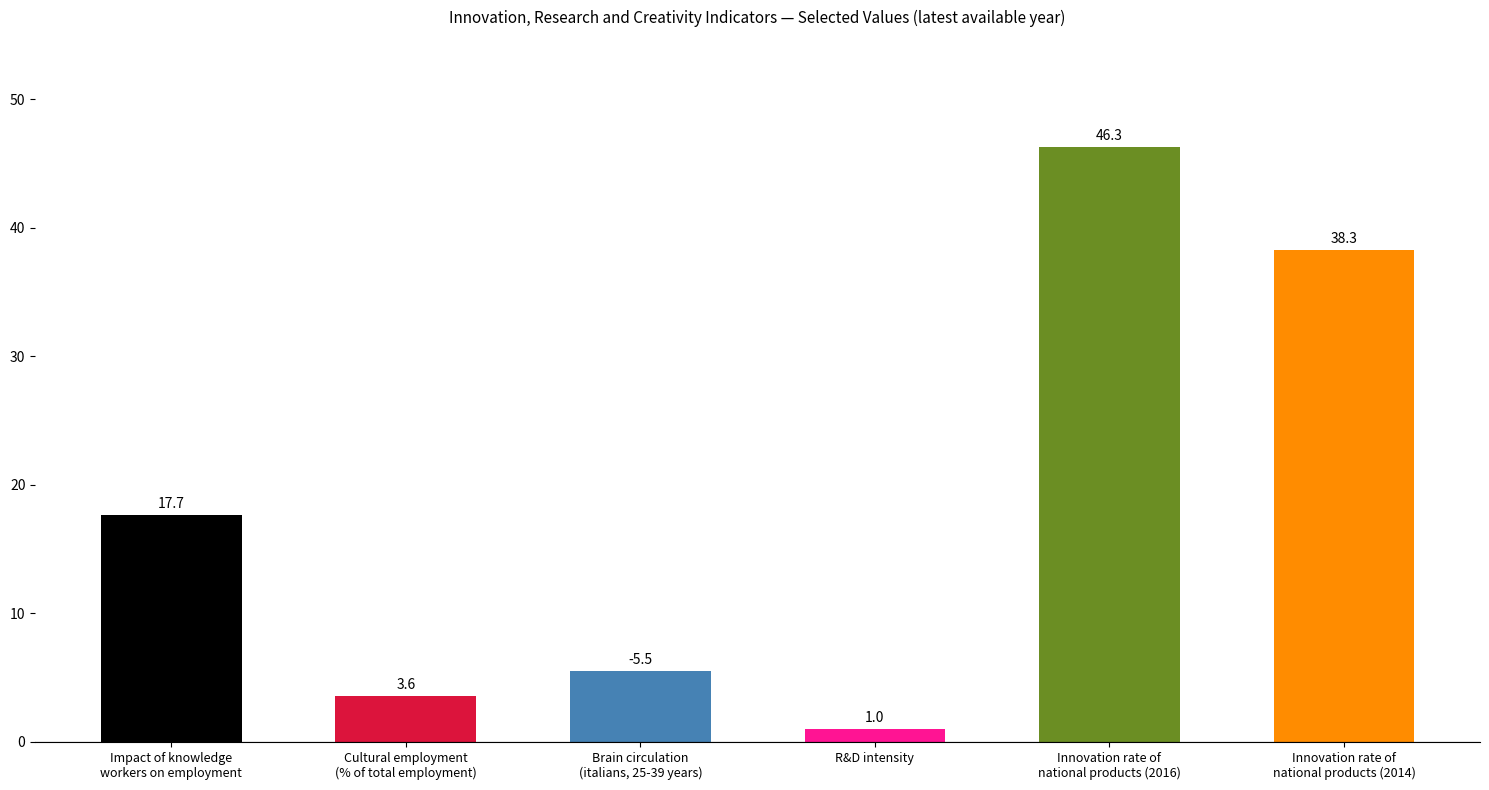

Rank the categories by value from highest to lowest.

Innovation rate of
national products (2016), Innovation rate of
national products (2014), Impact of knowledge
workers on employment, Brain circulation
(italians, 25-39 years), Cultural employment
(% of total employment), R&D intensity